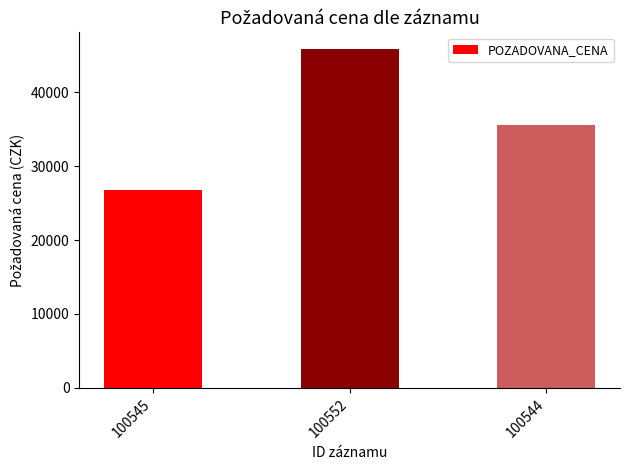

What is the maximum value shown in the chart?

45800